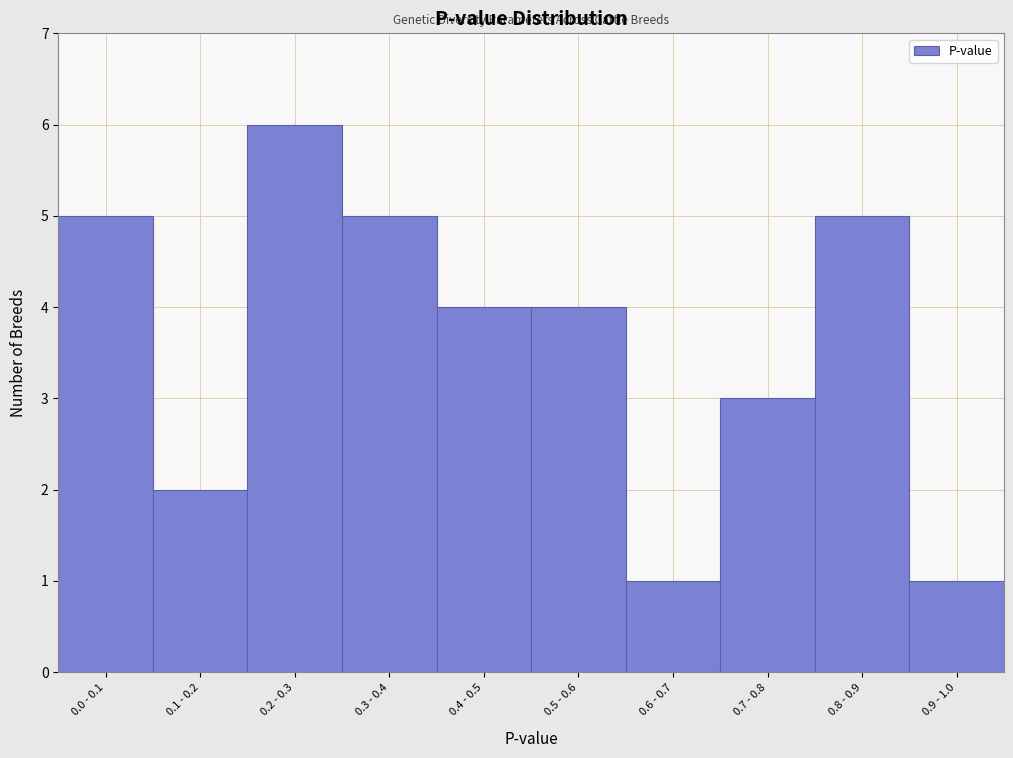

Reading left to right, transcribe all the data shown in this chart.

0.0 - 0.1=5	0.1 - 0.2=2	0.2 - 0.3=6	0.3 - 0.4=5	0.4 - 0.5=4	0.5 - 0.6=4	0.6 - 0.7=1	0.7 - 0.8=3	0.8 - 0.9=5	0.9 - 1.0=1